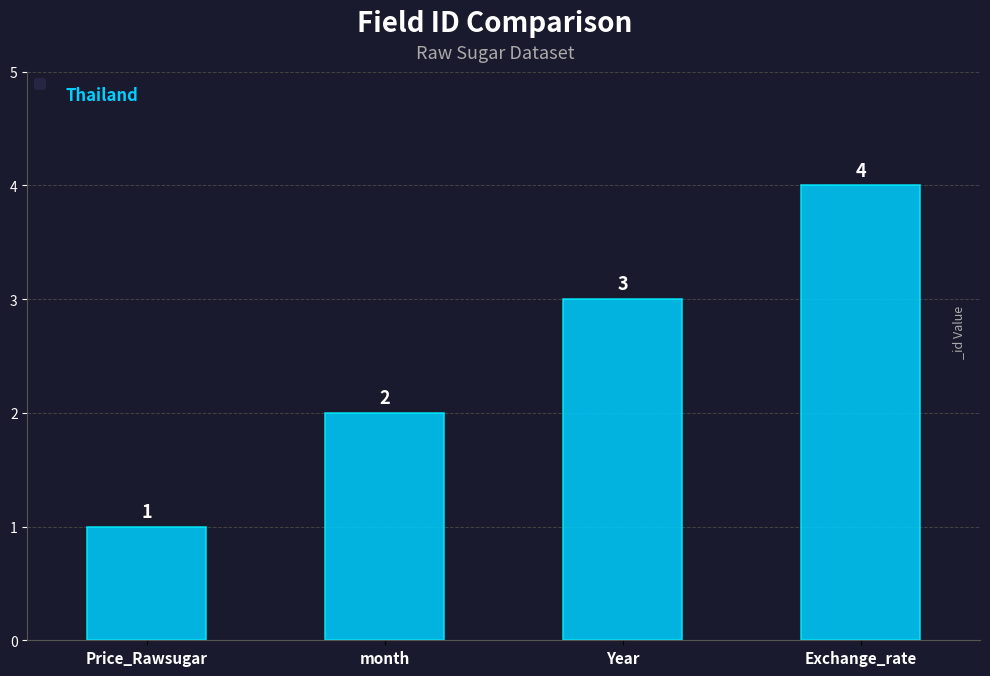

Reading left to right, what are all the values shown in this chart?

Price_Rawsugar=1	month=2	Year=3	Exchange_rate=4